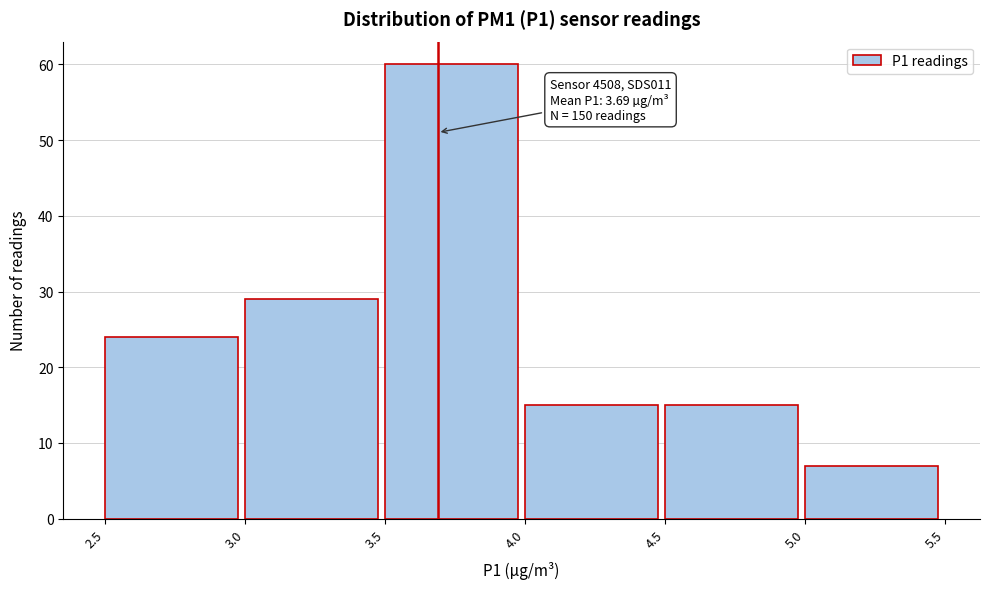

Which range on the x-axis has the tallest bar?

3.5 to 4.0